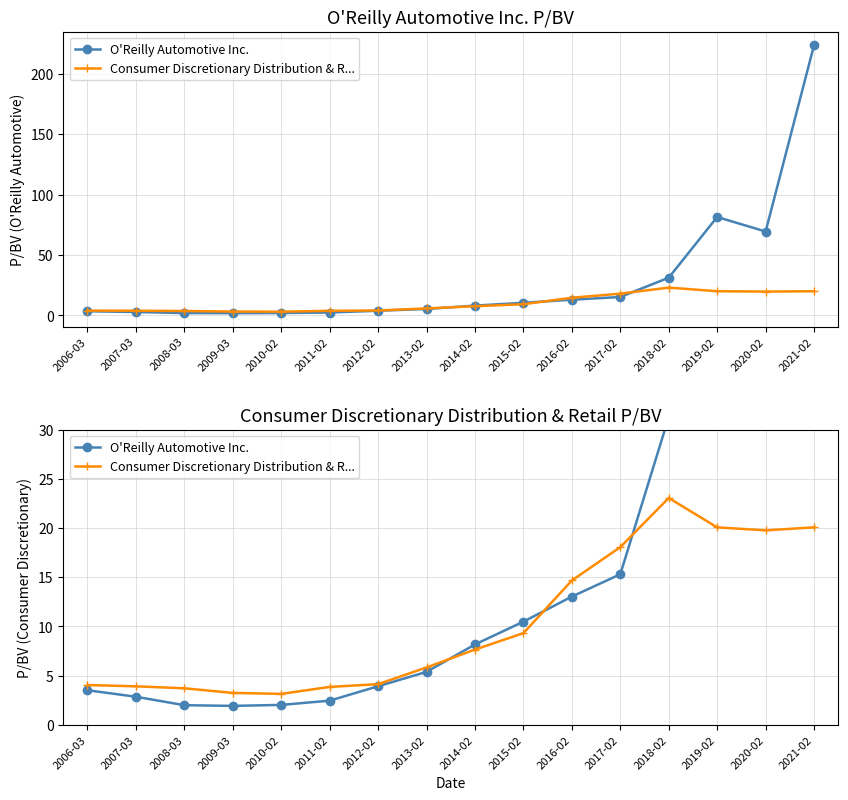

Where does the Consumer Discretionary Distribution & R... series first go above 7?

2014-02